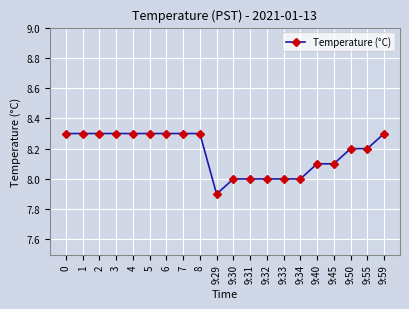

How many lines are shown in the chart?

1